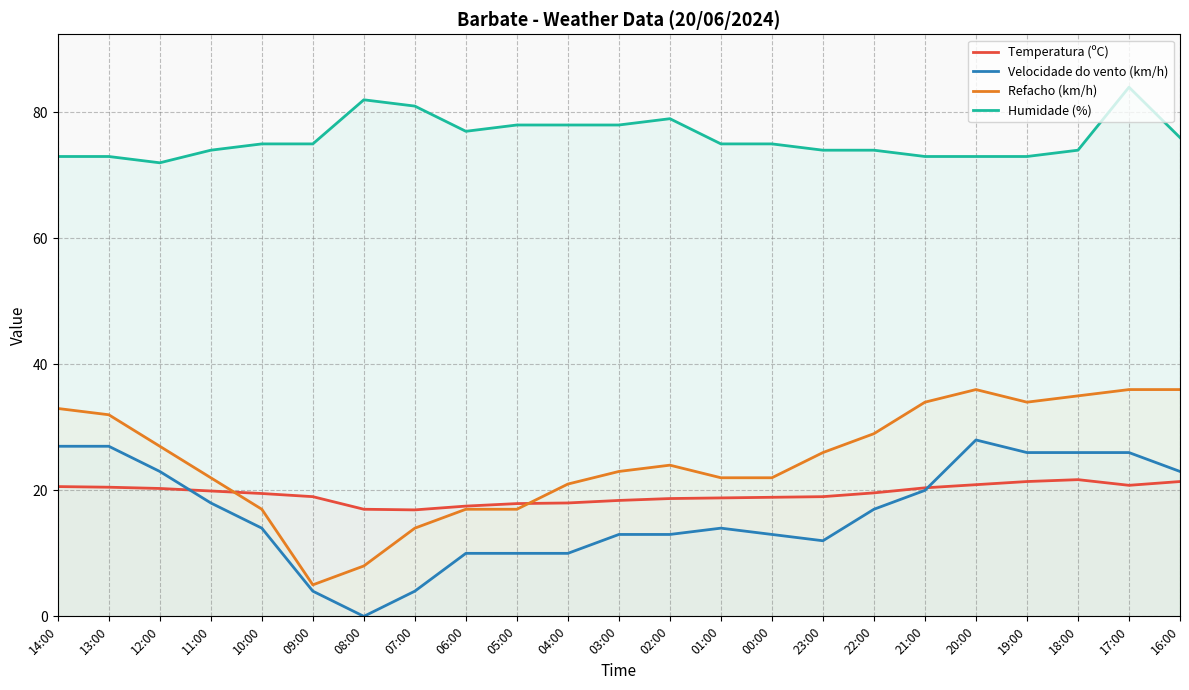

Which series has the largest range (max minus min)?

Refacho (km/h)